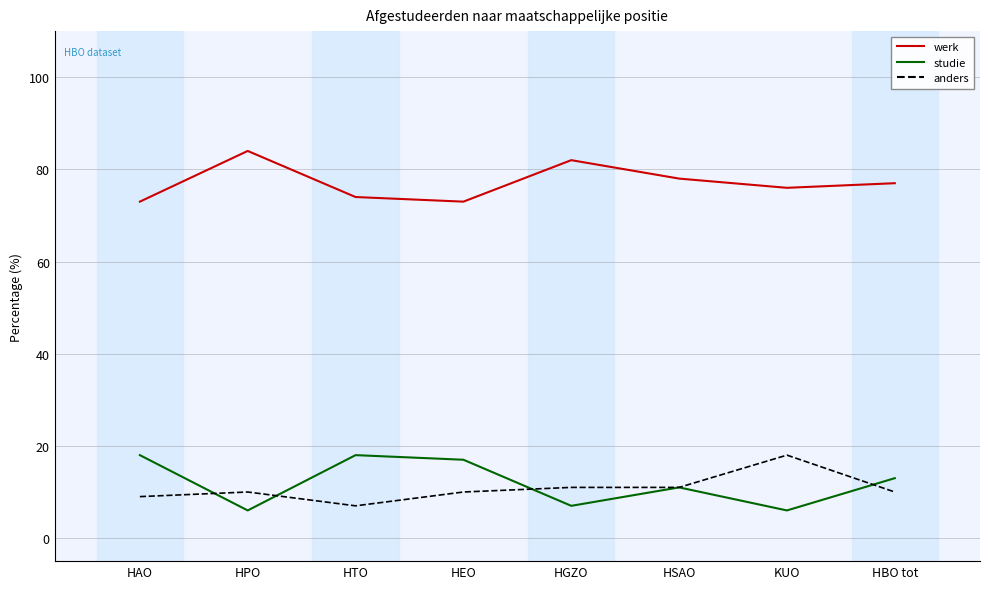

Reading left to right, extract all data points from this chart.

werk: HAO=73	HPO=84	HTO=74	HEO=73	HGZO=82	HSAO=78	KUO=76	HBO tot=77
studie: HAO=18	HPO=6	HTO=18	HEO=17	HGZO=7	HSAO=11	KUO=6	HBO tot=13
anders: HAO=9	HPO=10	HTO=7	HEO=10	HGZO=11	HSAO=11	KUO=18	HBO tot=10